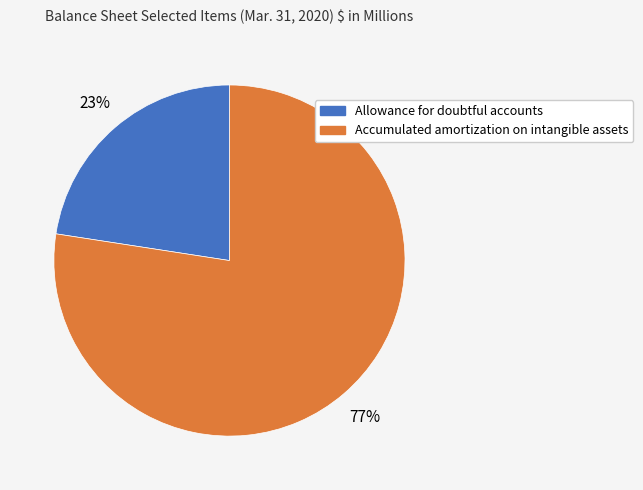

How many slices are in this pie chart?

2